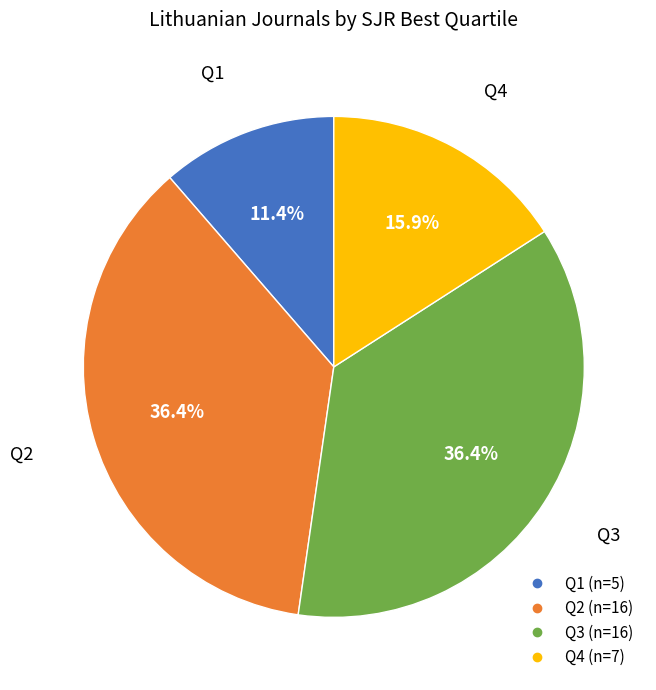

Is Q3 the majority of the pie?

No